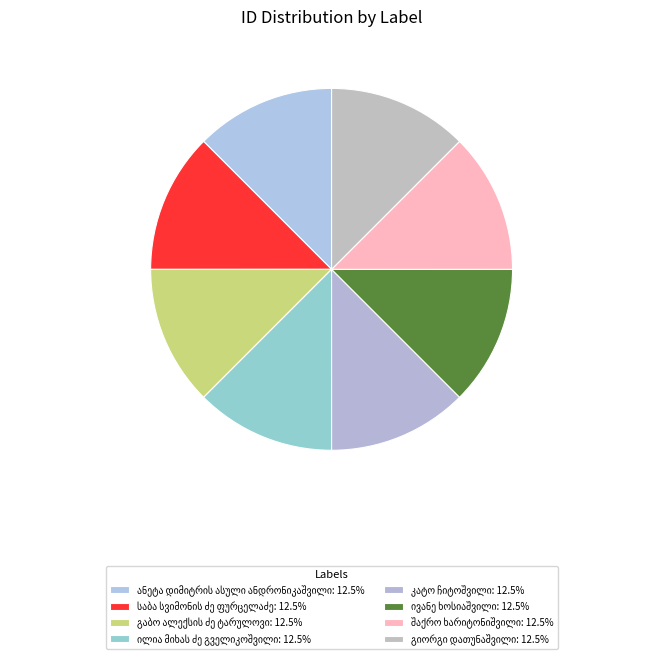

How many segments does this pie chart have?

8